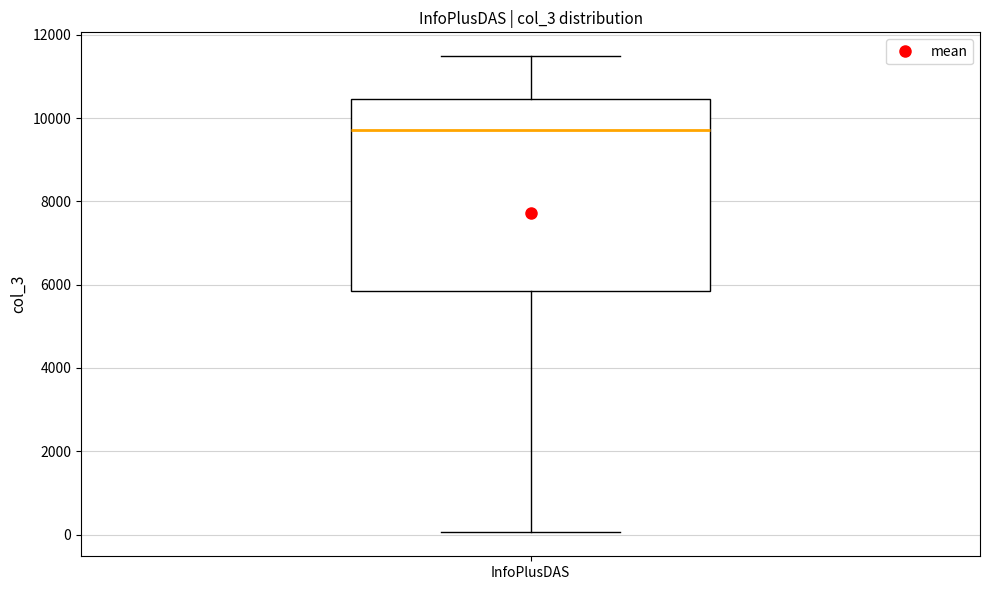

Where does the upper whisker of the box for InfoPlusDAS end on the y-axis? The values are not printed on the chart, so give them approximately, as read against the axis.

11400